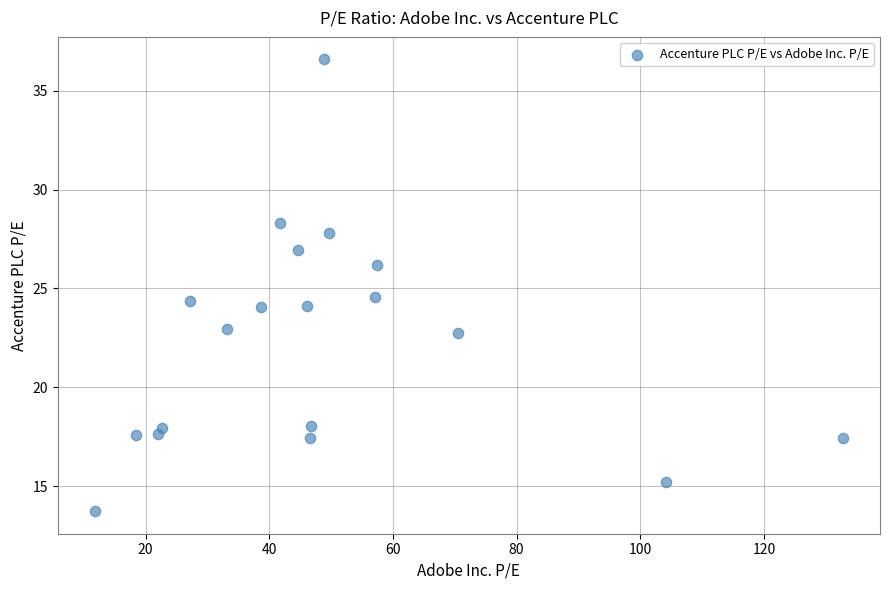

What is the range of X values (max minus min)?

120.9